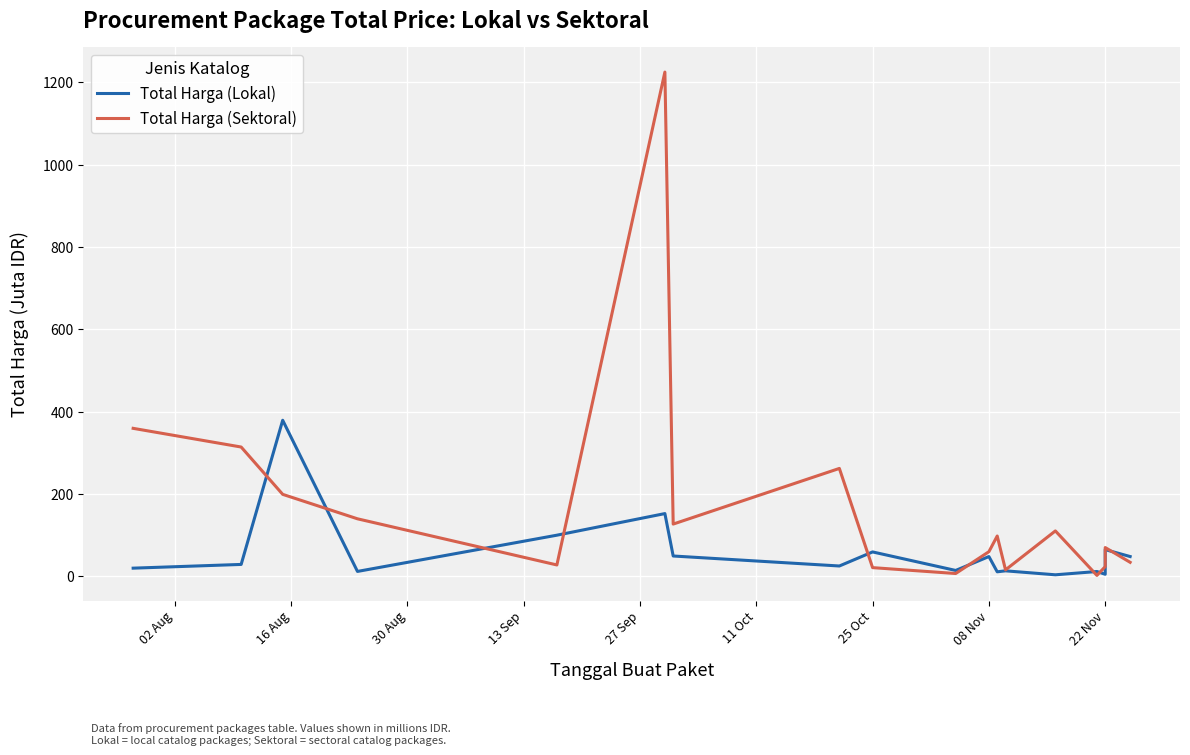

Rank the series by their maximum value, from lowest to highest.

Total Harga (Lokal), Total Harga (Sektoral)